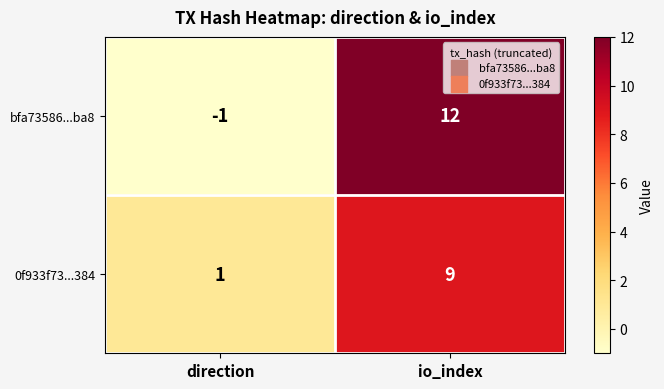

Reading right to left, extract all data points from this chart.

bfa73586...ba8: 12	-1
0f933f73...384: 9	1